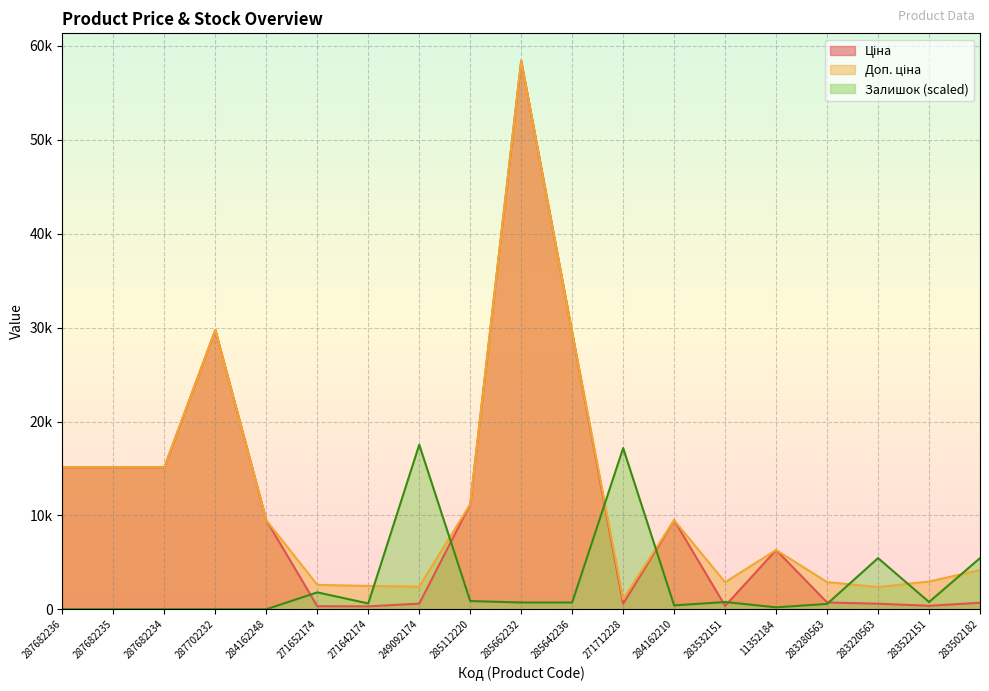

The Ціна series shows 480.3 at 271652174. True or false?

False